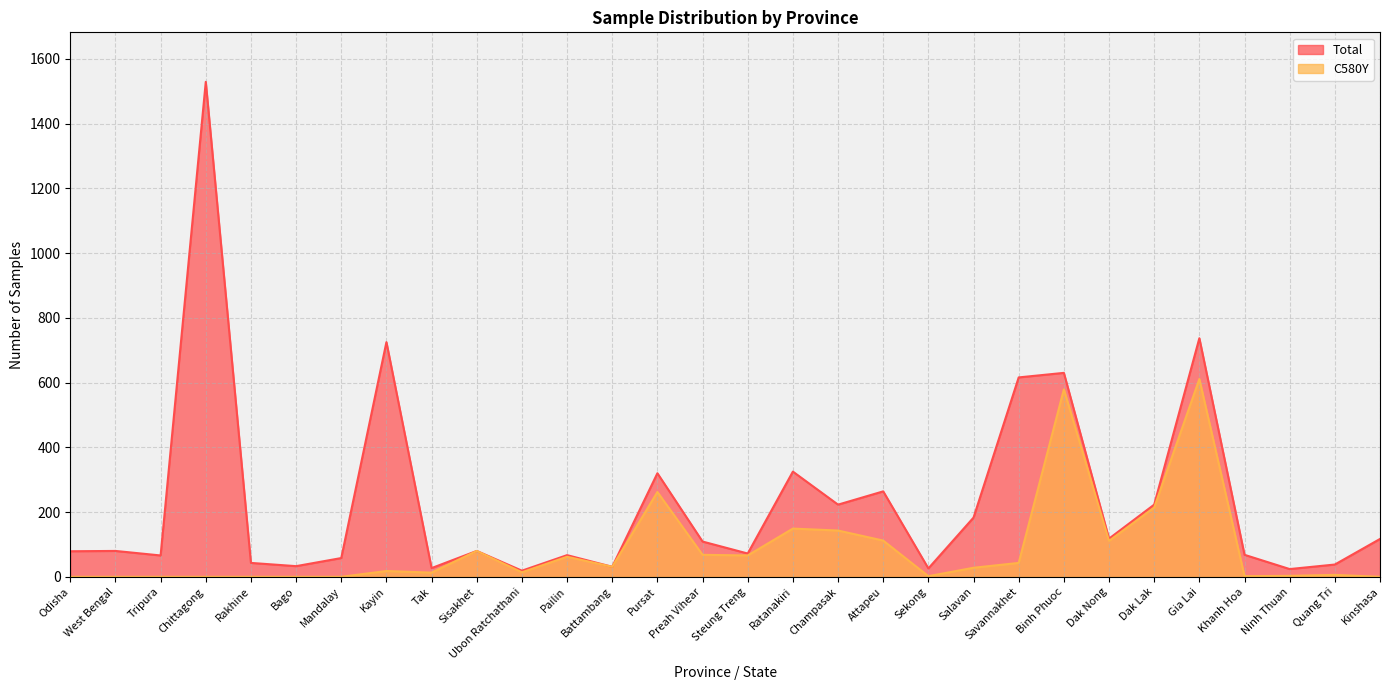

What is the spread (max minus min) of values at Attapeu?

152